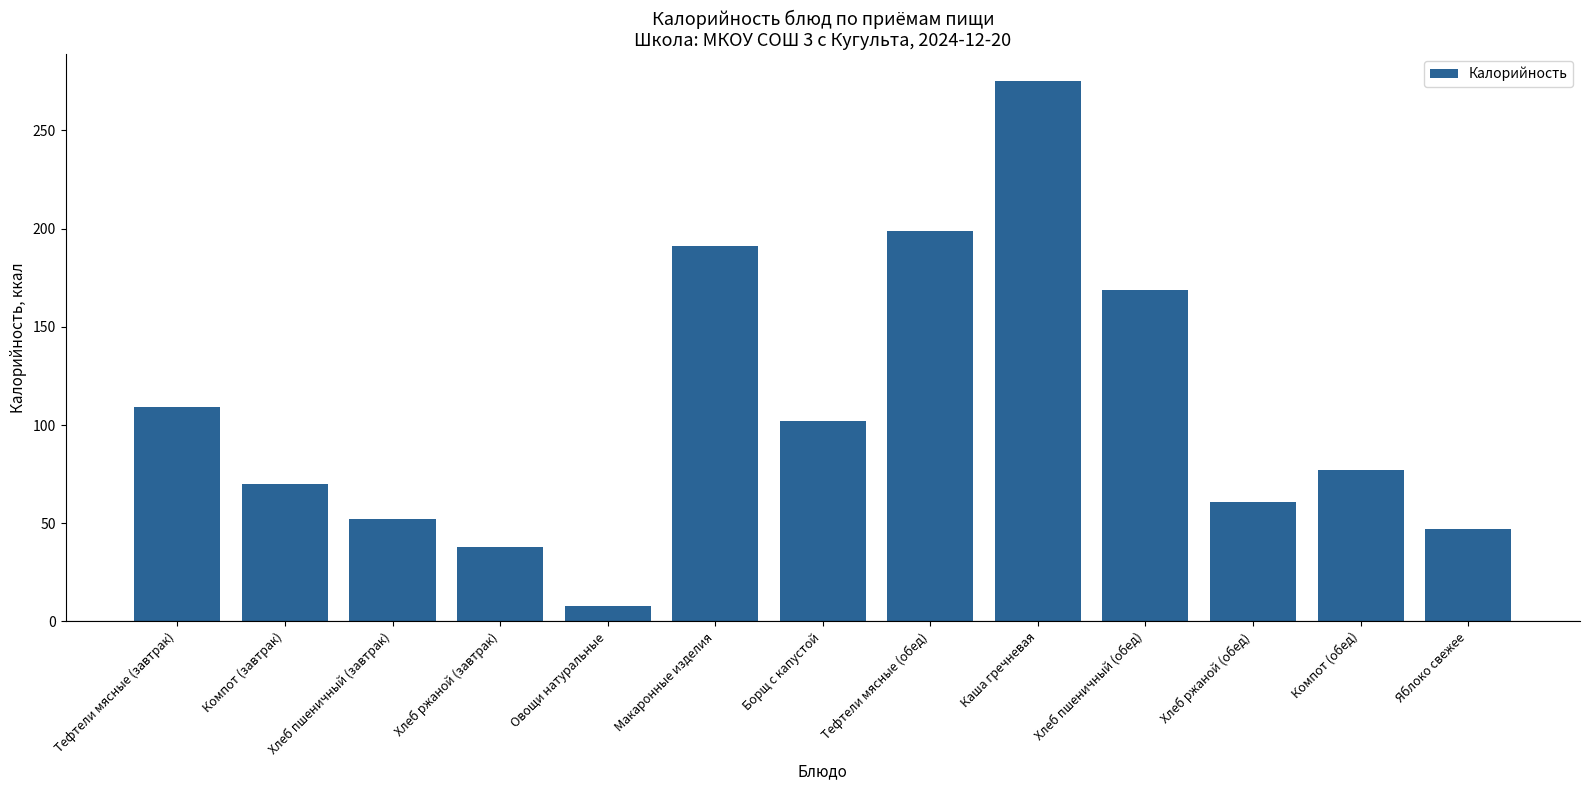

At which category does the chart reach its peak across all series?

Каша гречневая